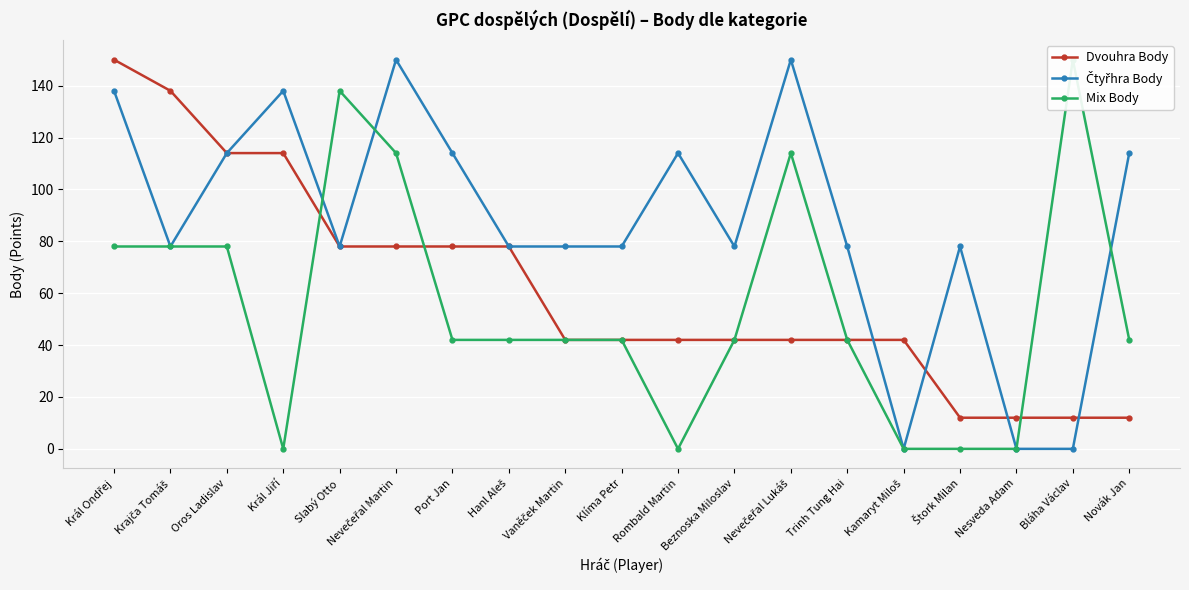

What position from the left is Beznoska Miloslav?

12